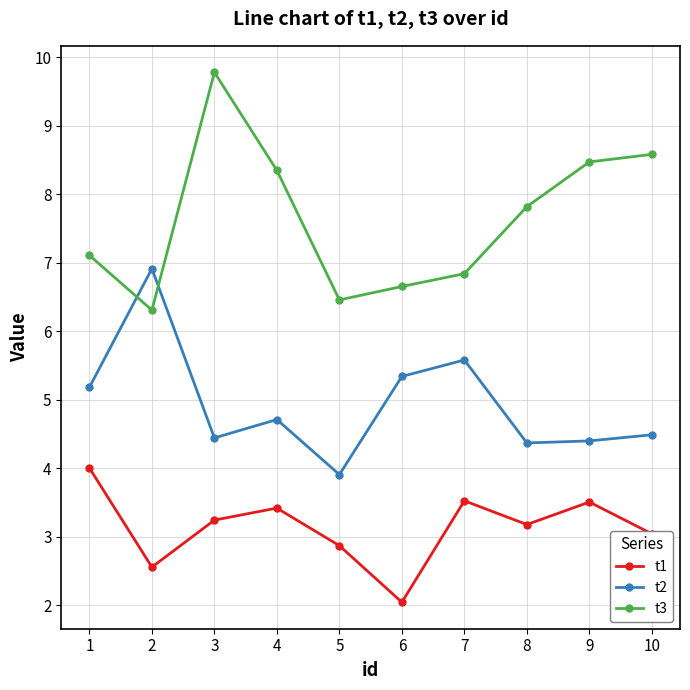

Which label corresponds to the smallest value in the chart?

6